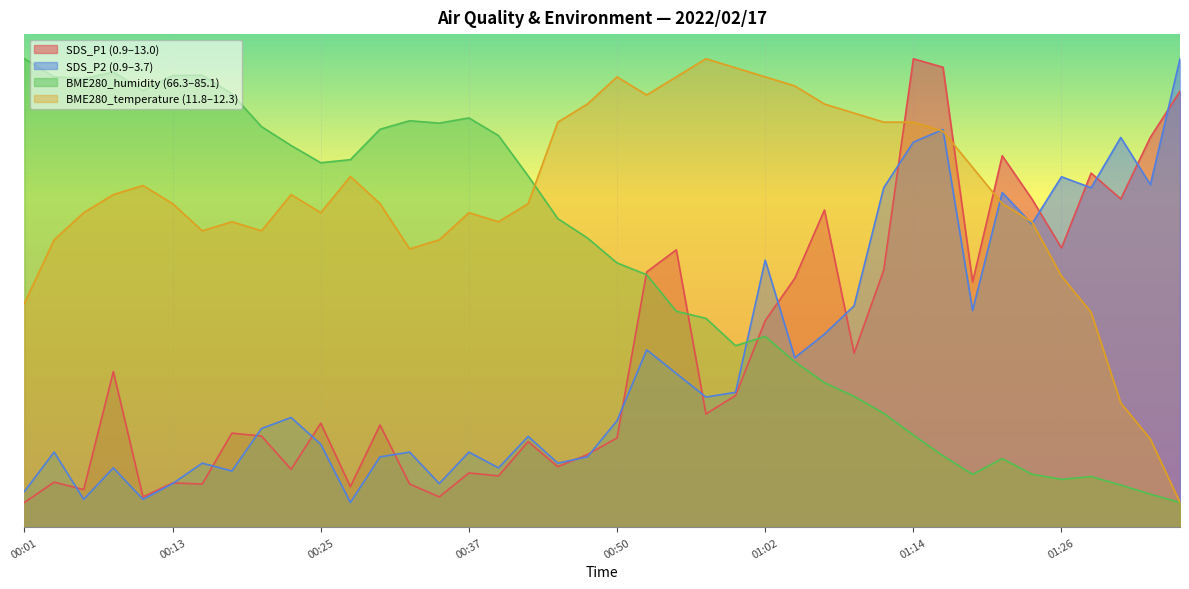

The SDS_P1 series shows 11.0 at 00:37. True or false?

True